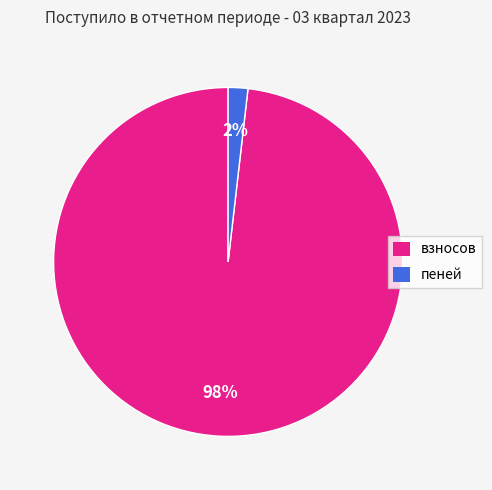

Do пеней and взносов together represent more than half of the pie?

Yes